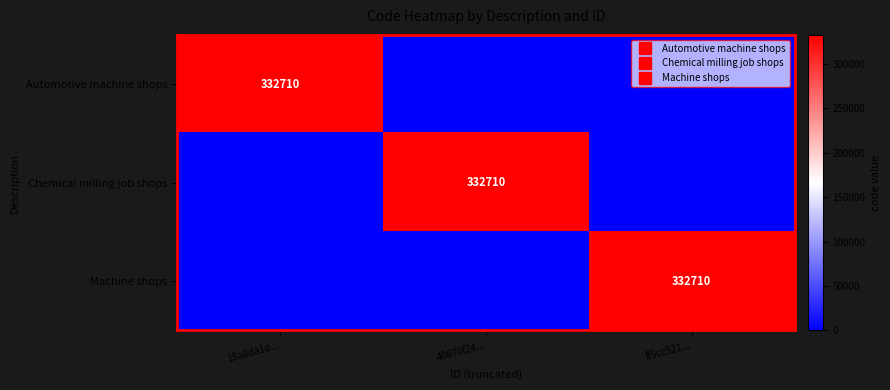

What is the sum of all Machine shops values?

332710